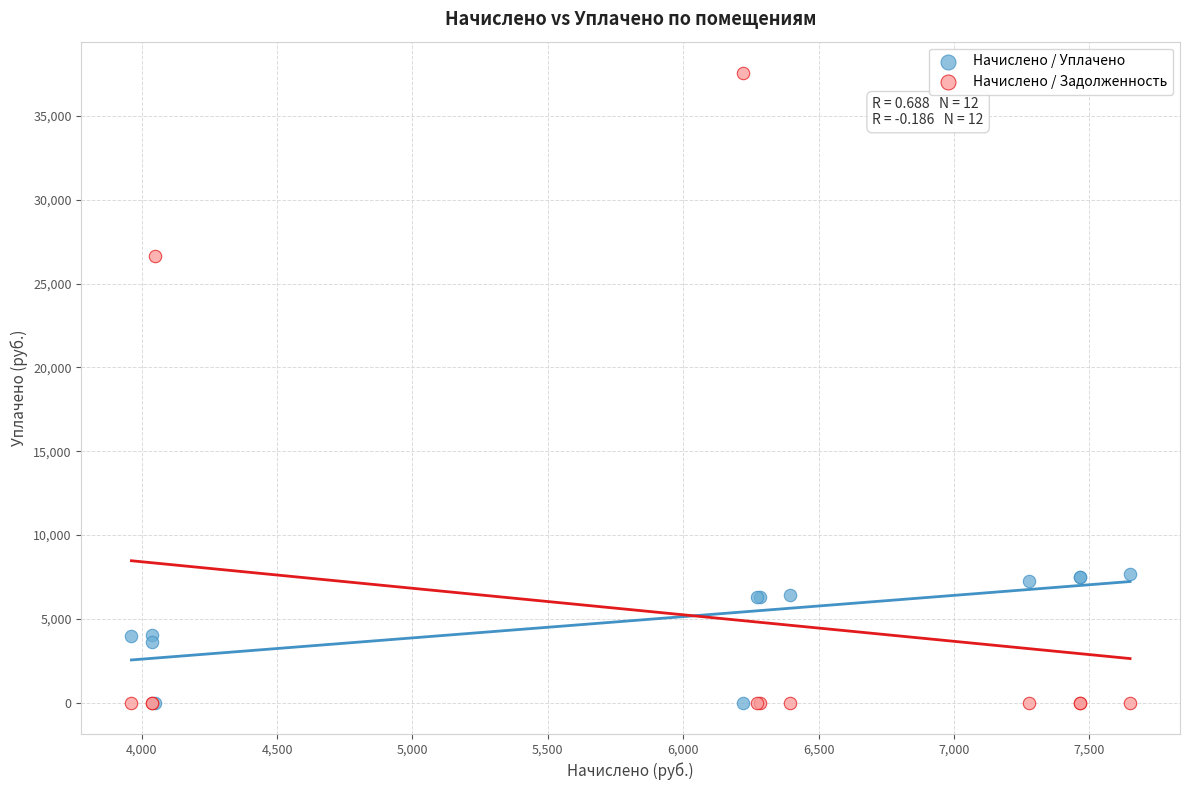

Which series contains the highest Y value?

Начислено / Задолженность